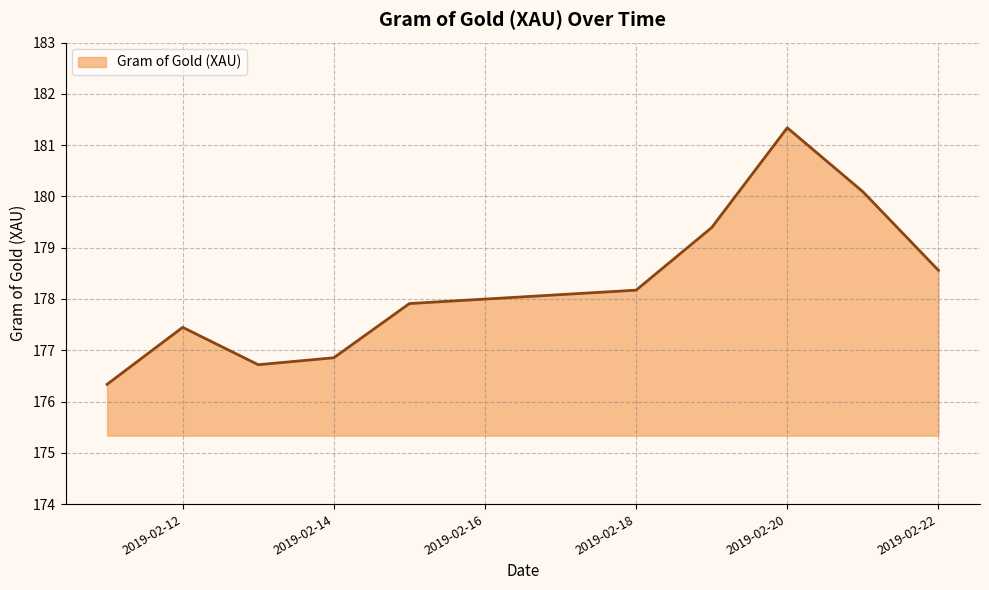

What is the greatest value displayed?

181.3